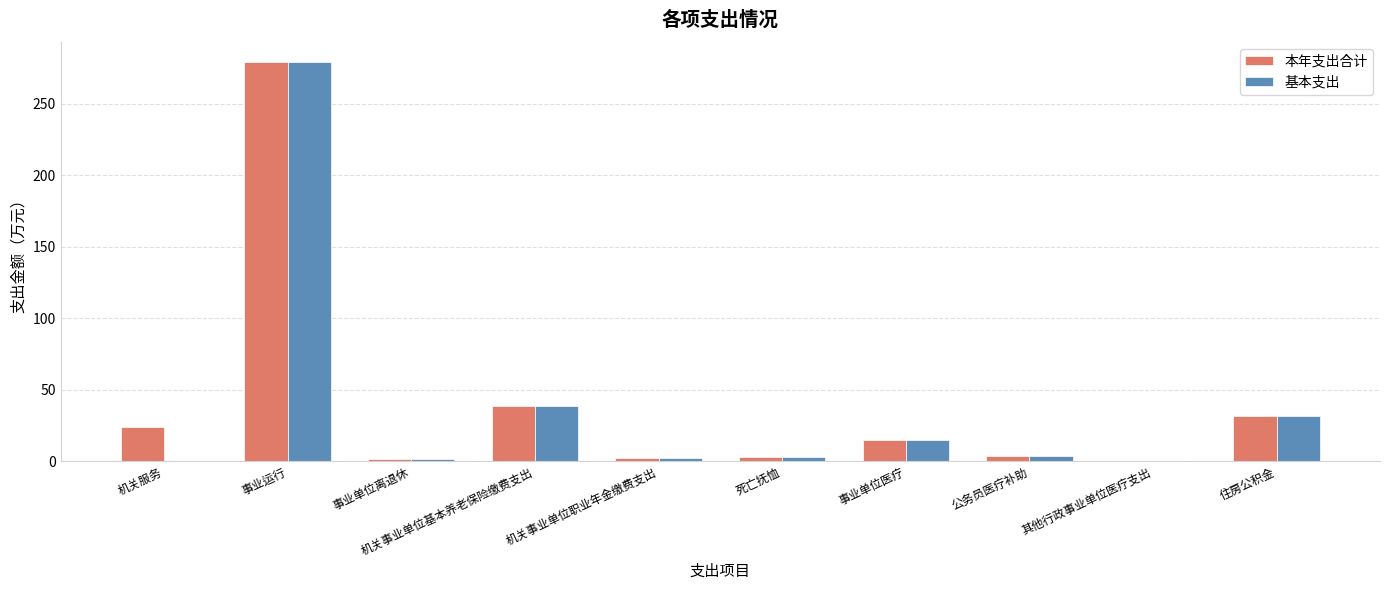

What is the sum of the 基本支出 values at 机关事业单位职业年金缴费支出 and 公务员医疗补助?

6.6